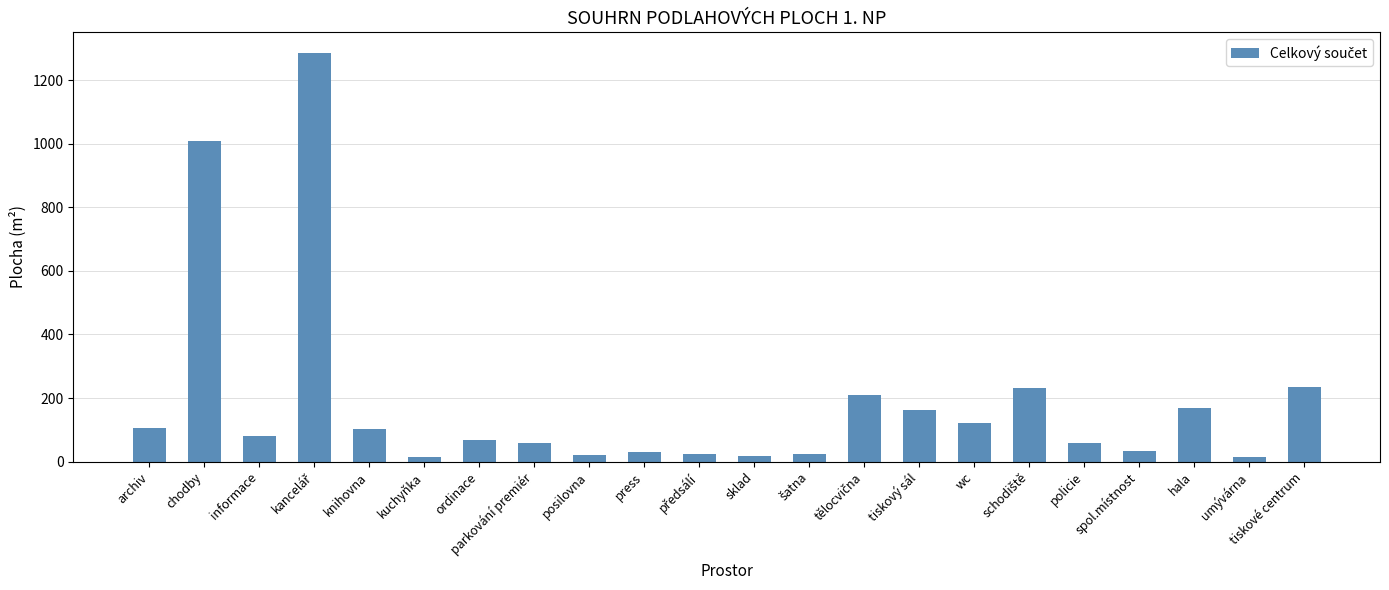

Approximately how many times larger is the value at archiv compared to tiskový sál?

0.7